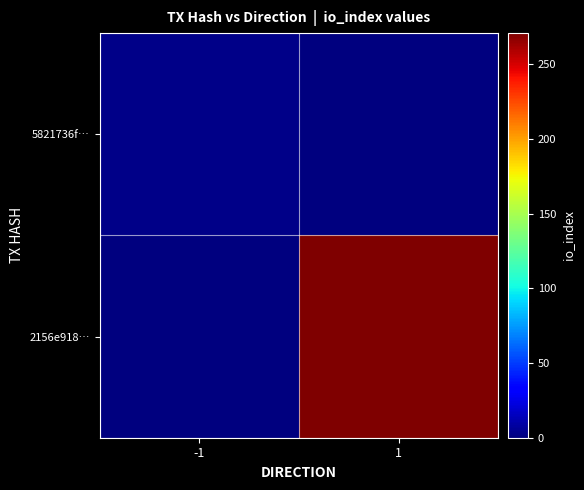

Between -1 and 1, which is larger?

-1